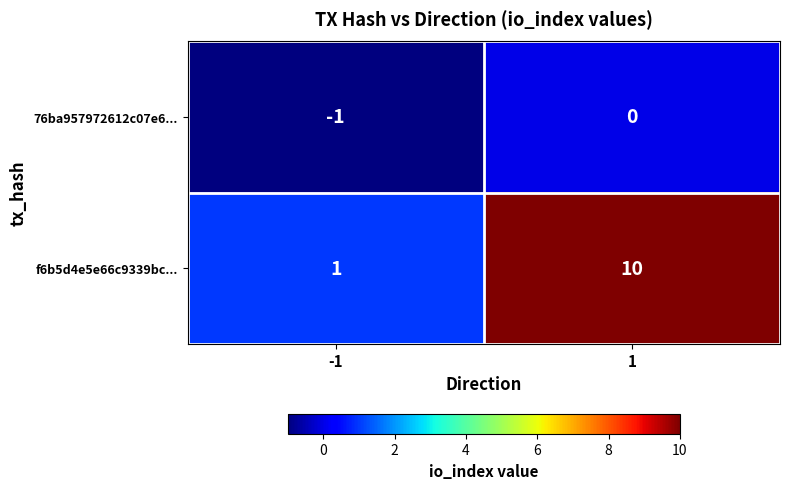

True or false: f6b5d4e5e66c9339bc... has a value of 0 at -1.

False